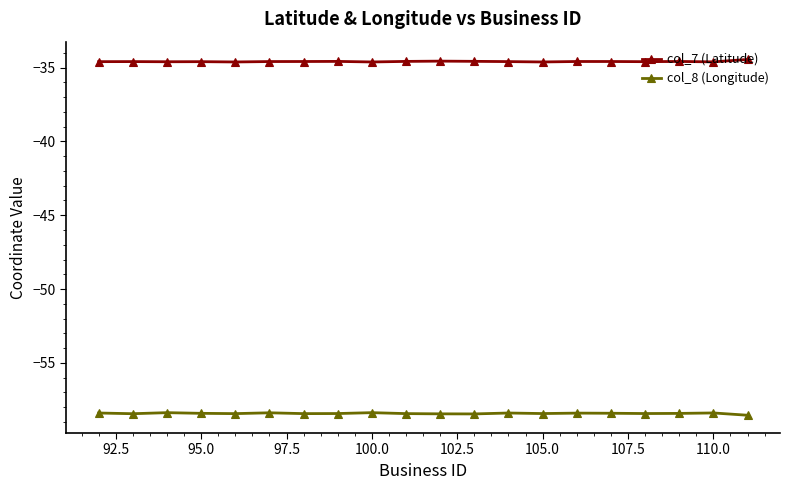

What is the value of the col_8 (Longitude) point at the 10th from the left?

-58.4